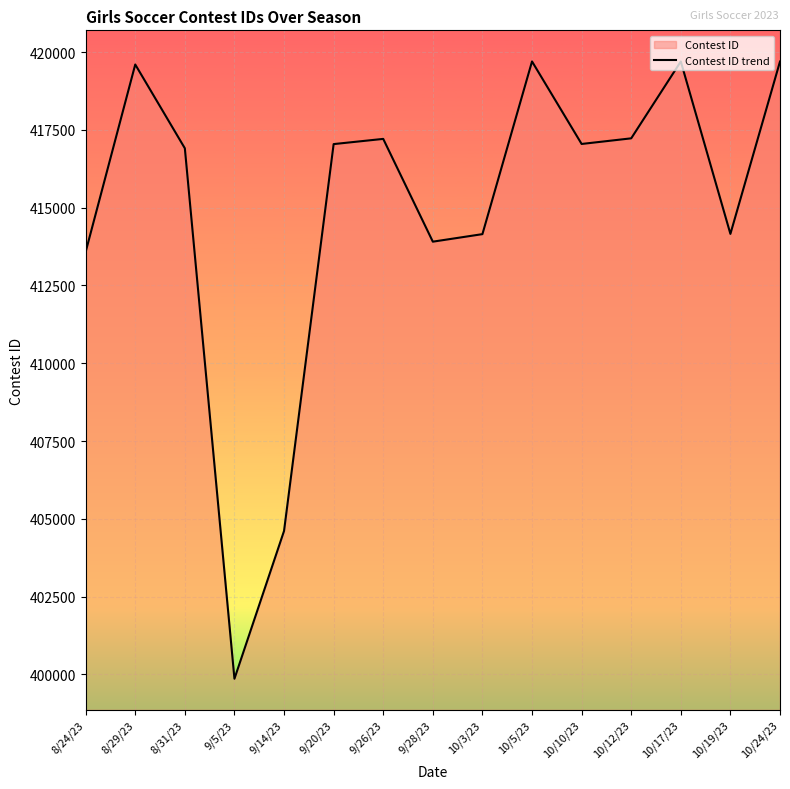

What is the maximum value shown in the chart?

419700